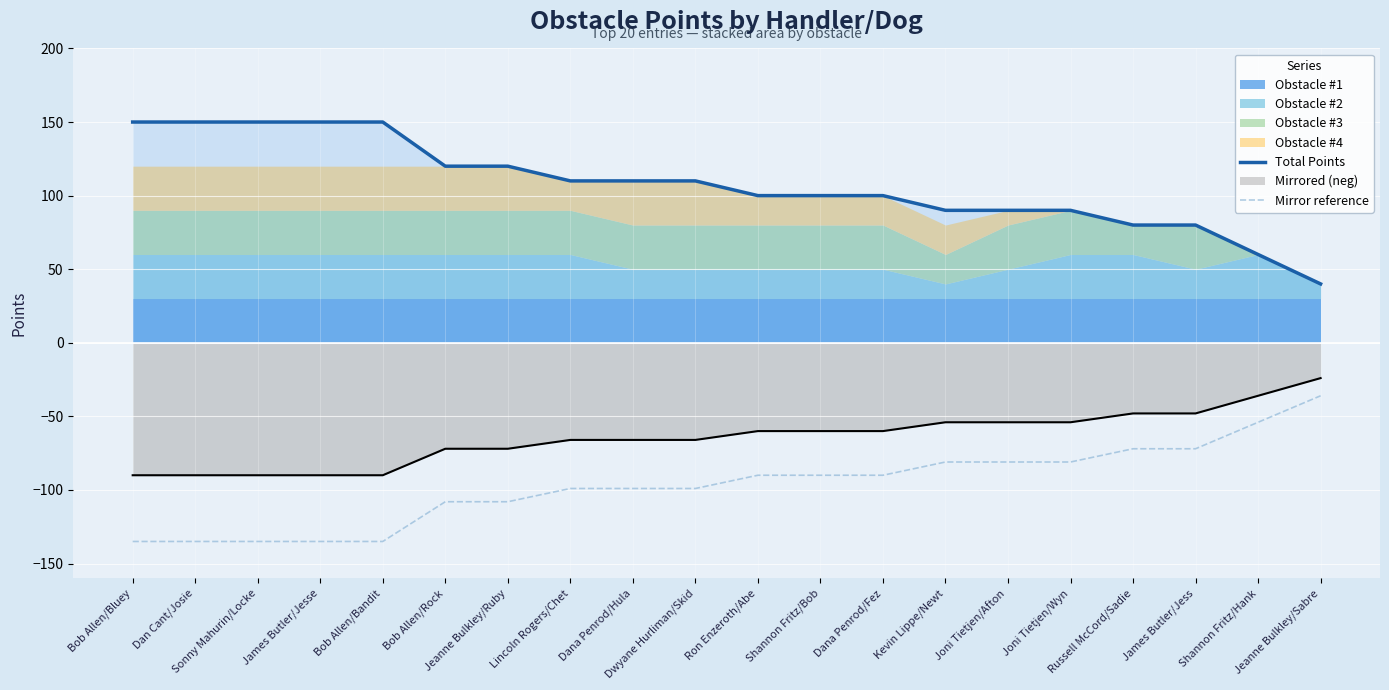

Between Shannon Fritz/Hank and Shannon Fritz/Bob, which is larger?

Shannon Fritz/Bob